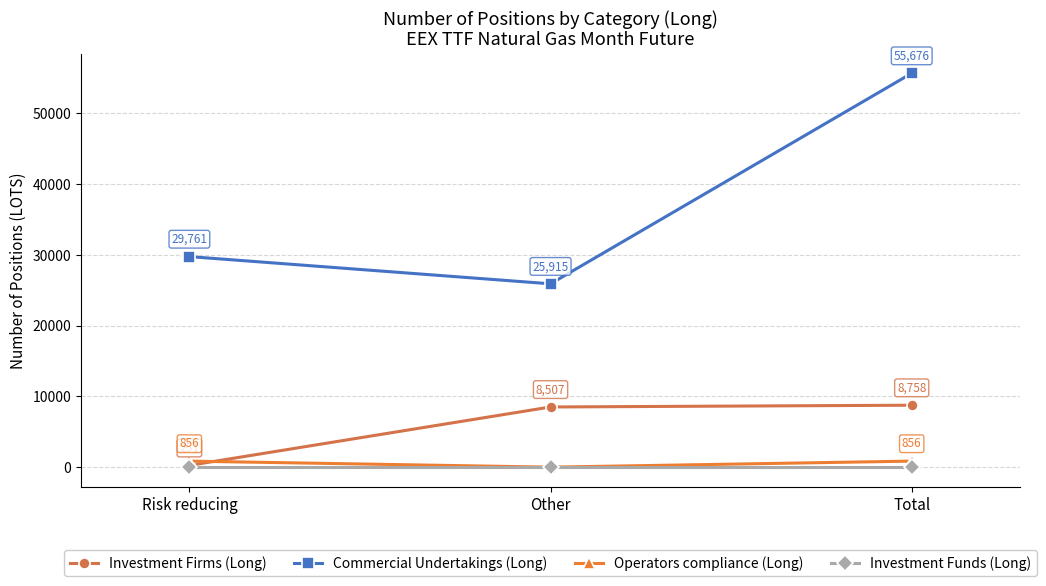

How many positive values does the Operators compliance (Long) series have?

2